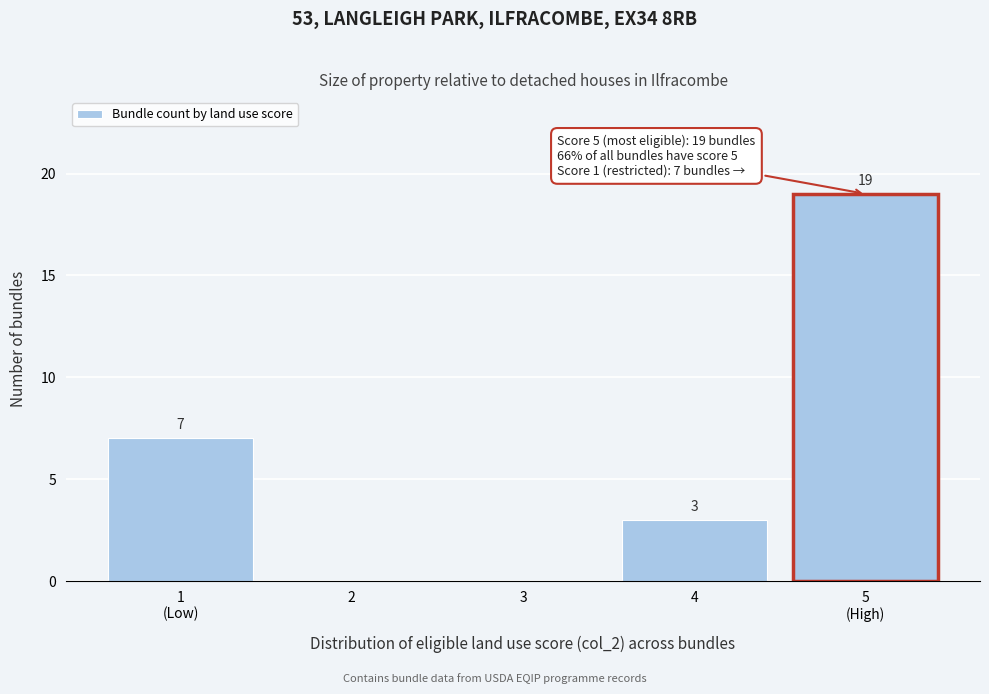

What is the maximum value shown in the chart?

19